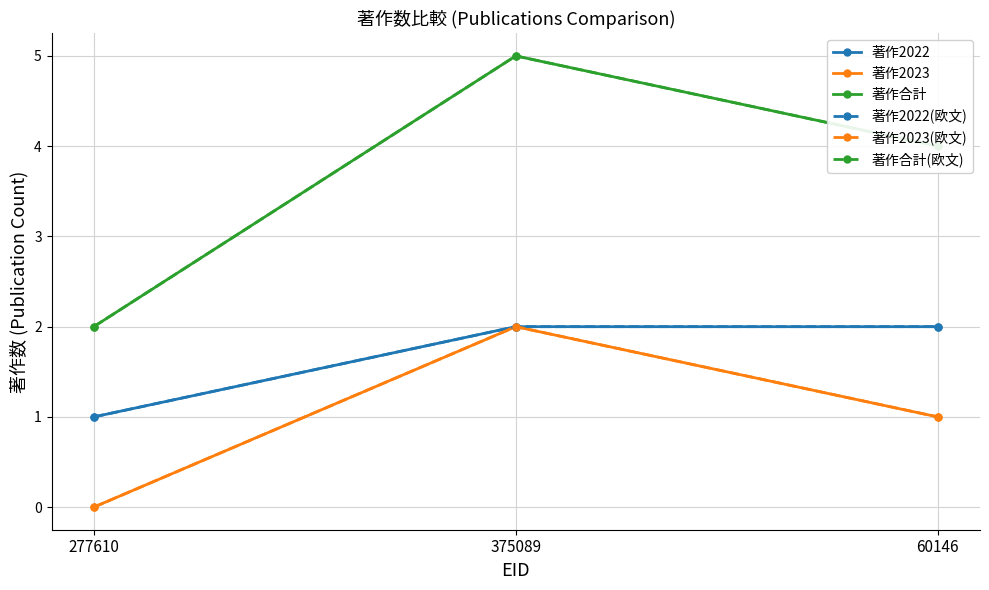

Is this an area chart (filled region under the line)?

No